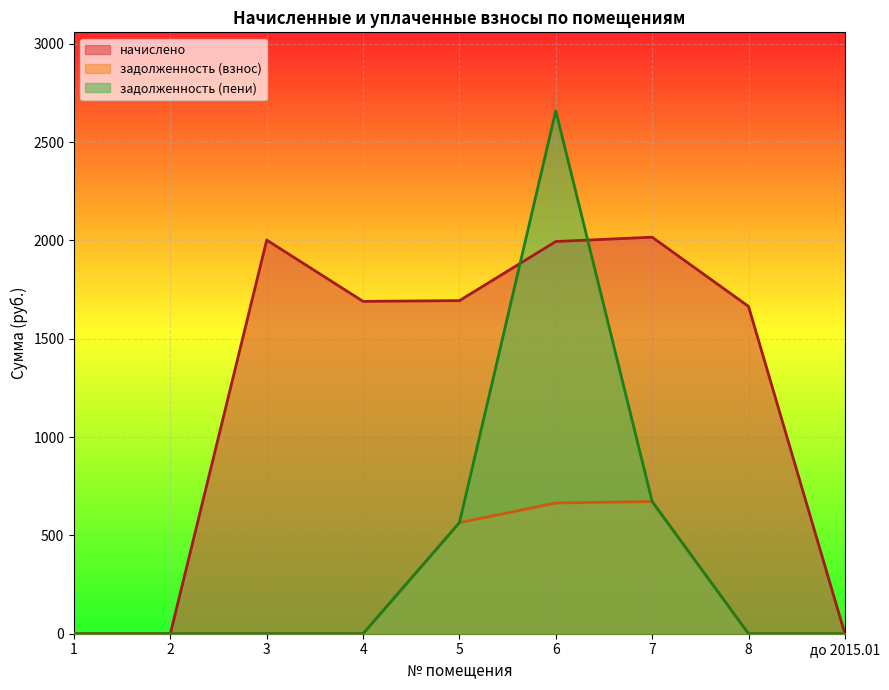

How many categories are shown in the chart?

9